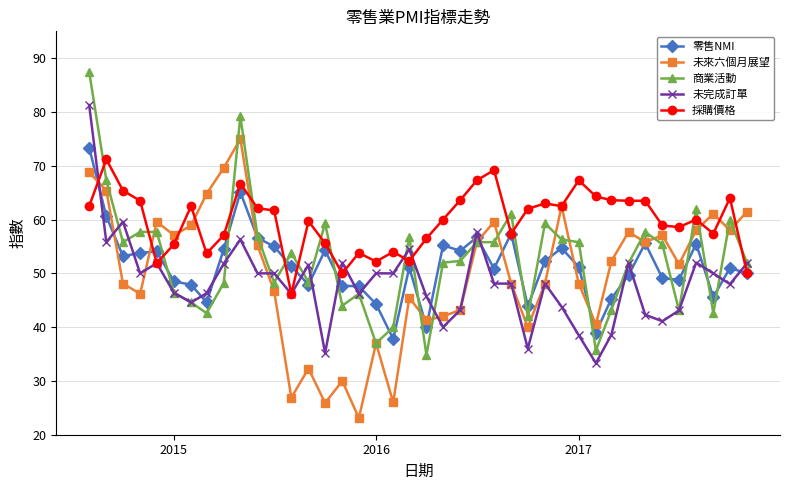

Count the number of categories in the chart.

40